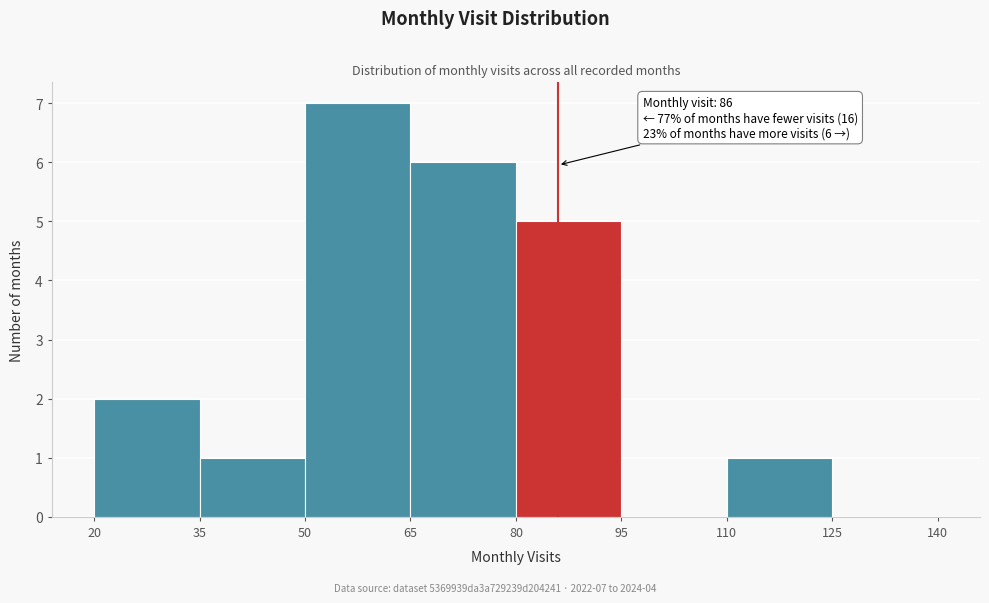

Over which range of the x-axis is the bar tallest?

50 to 65